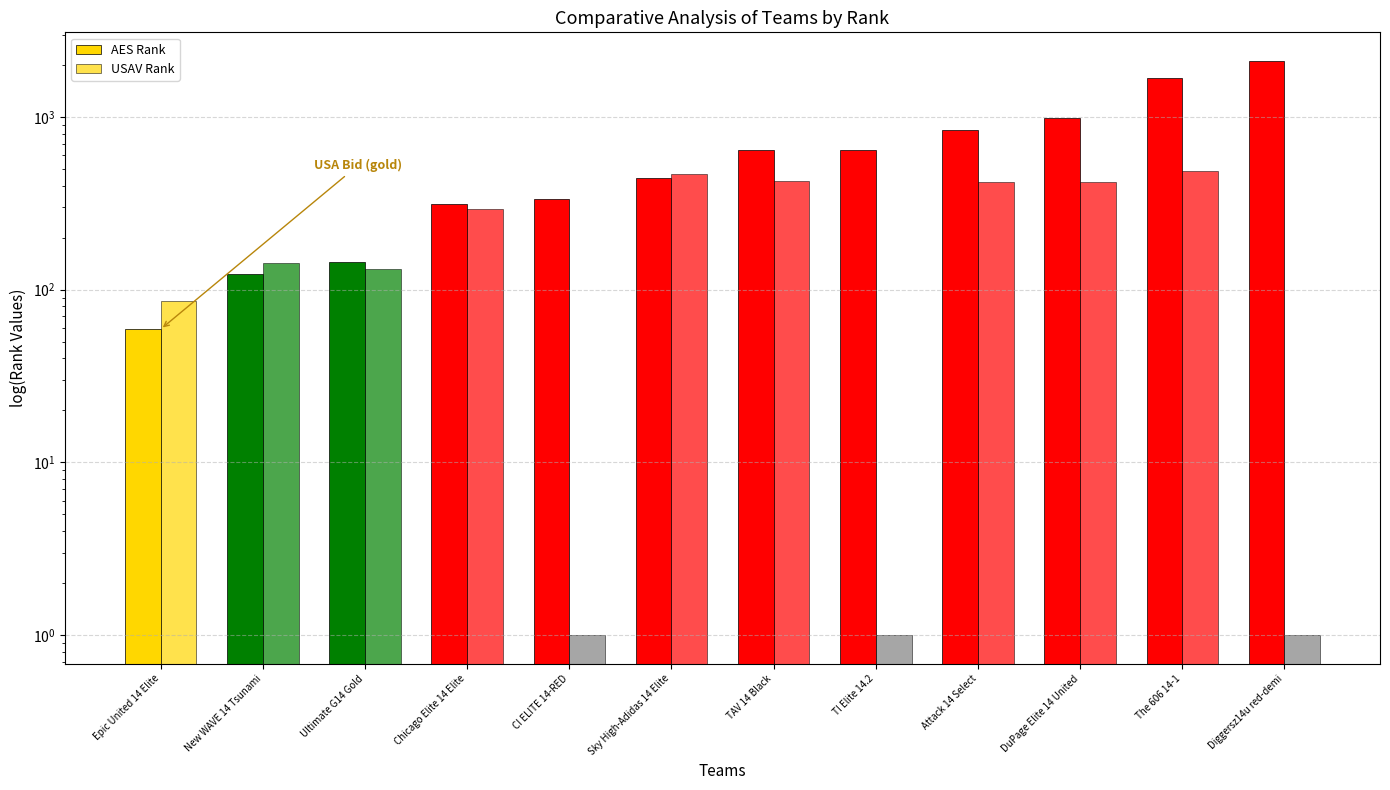

How many bars are there in total?

24